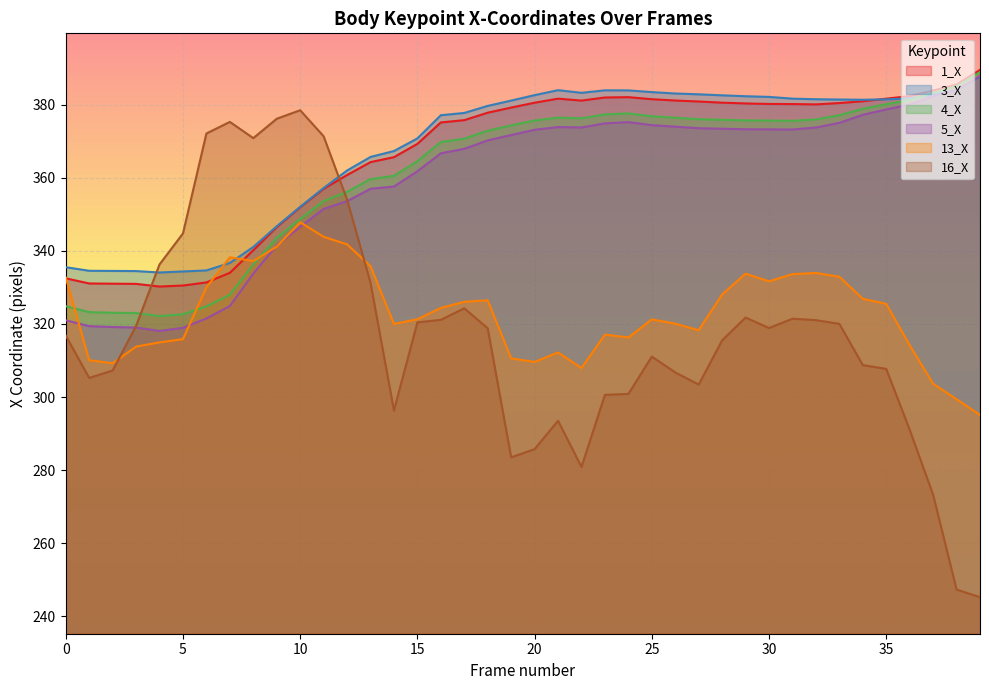

Rank the series by their maximum value, from lowest to highest.

13_X, 16_X, 3_X, 5_X, 4_X, 1_X